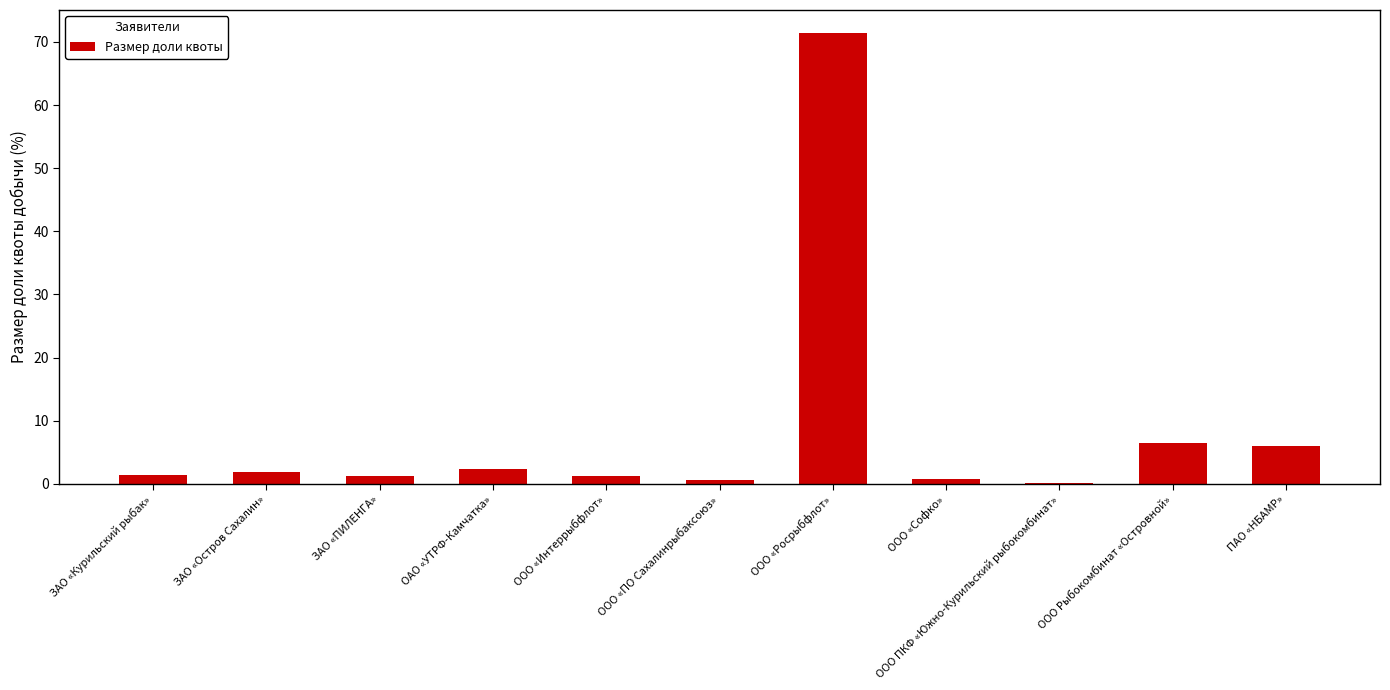

What is the change in value from ОАО «УТРФ-Камчатка» to ООО Рыбокомбинат «Островной»?

+4.1